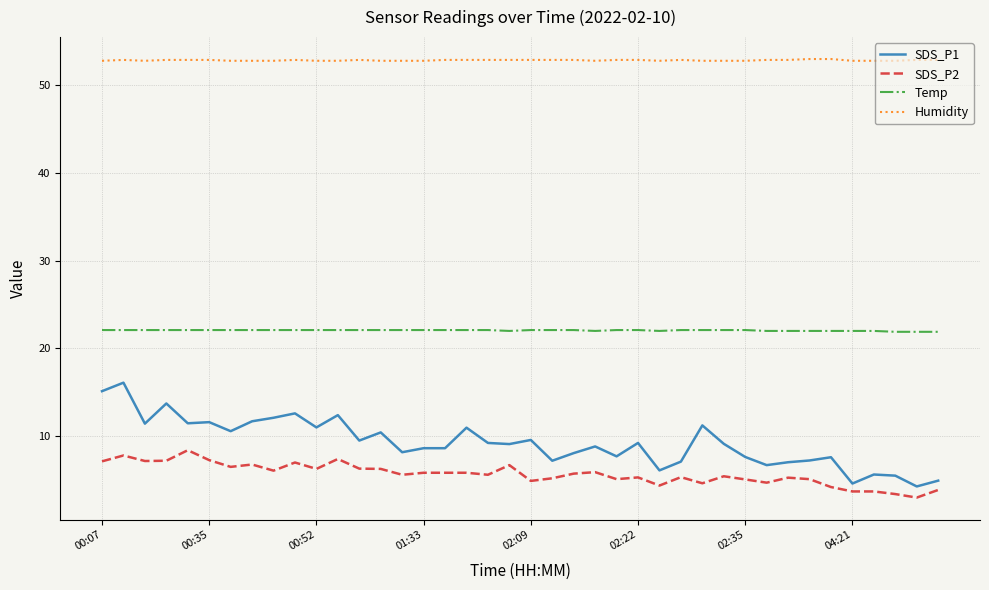

True or false: Humidity and Temp intersect in this chart.

False